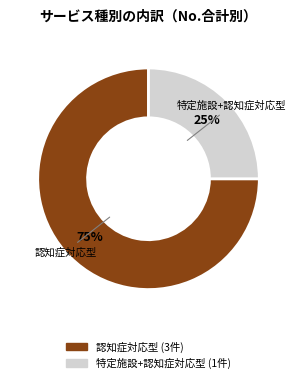

To the nearest percent, what is the average slice percentage?

50%